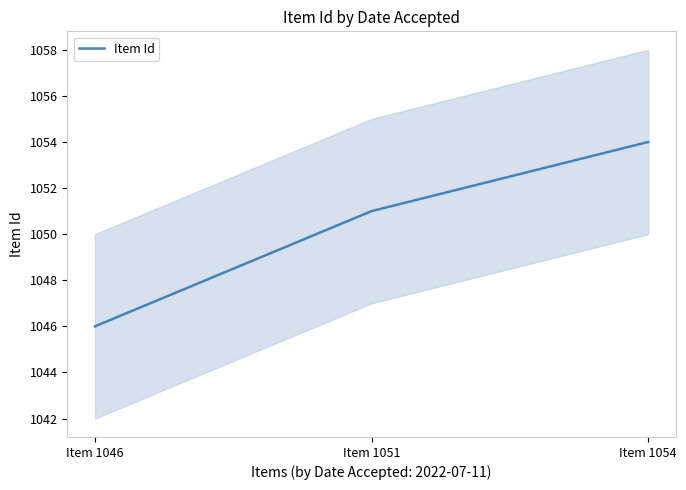

True or false: the data shows 1051 at Item 1051.

True